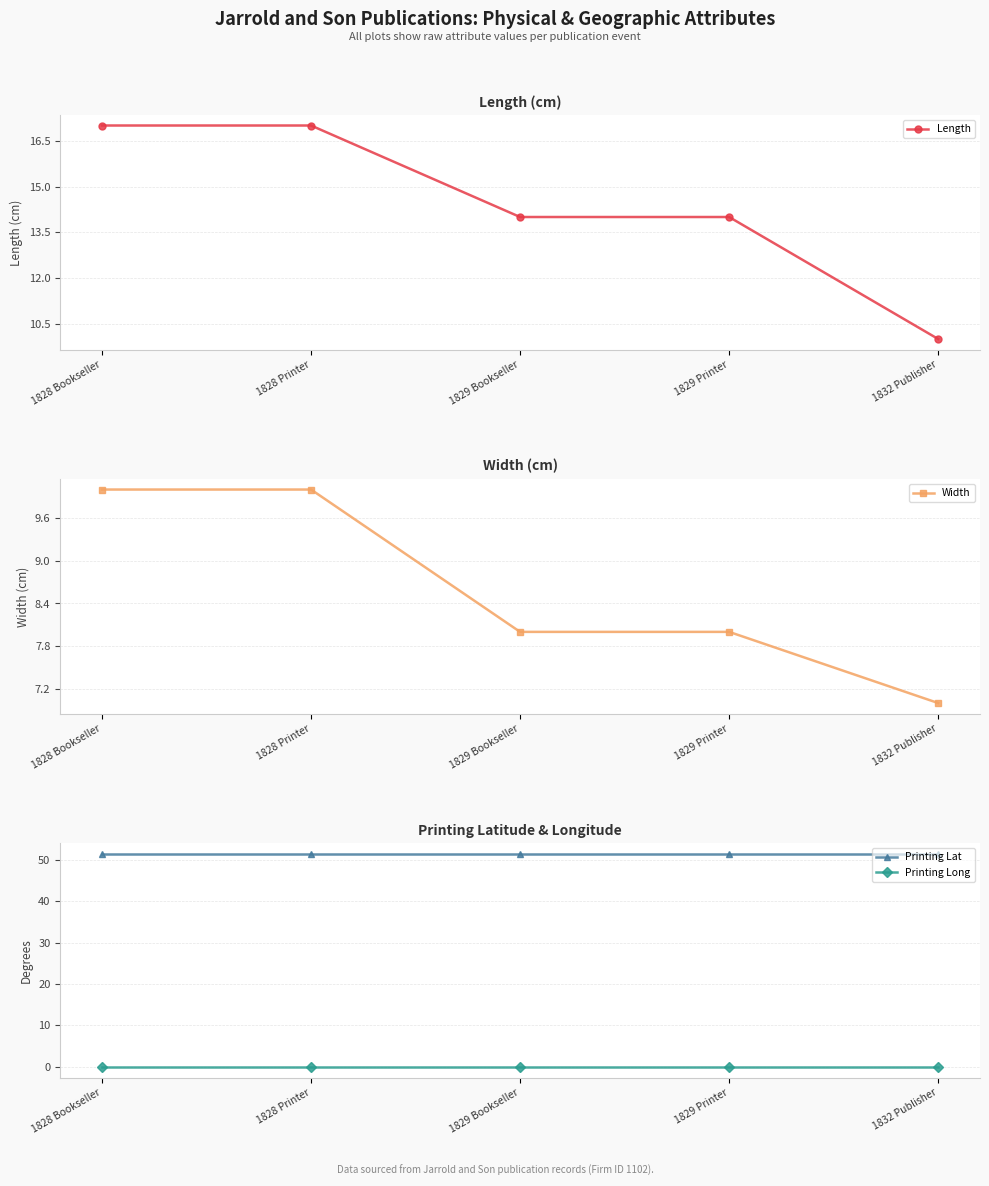

What is the value of the Printing Long point at the 1st from the left?

-0.1